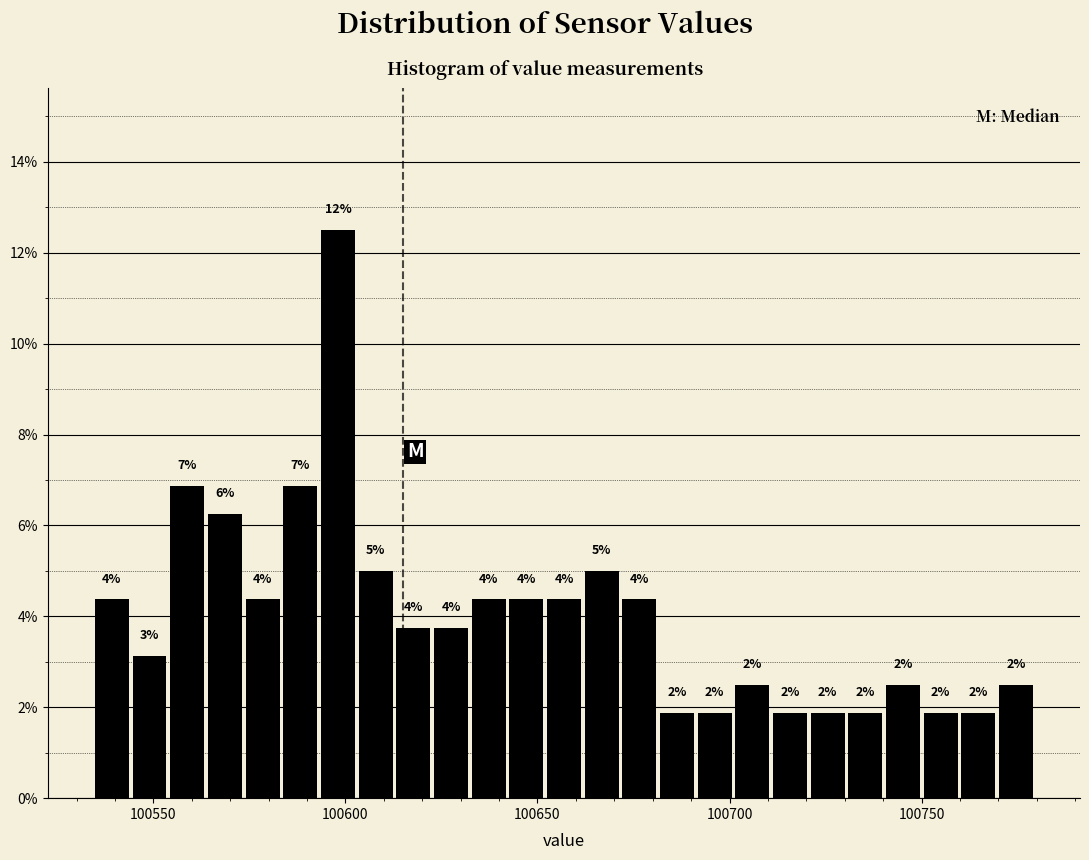

Read against the x-axis, roughly where is the centre of the tallest bar?

100600